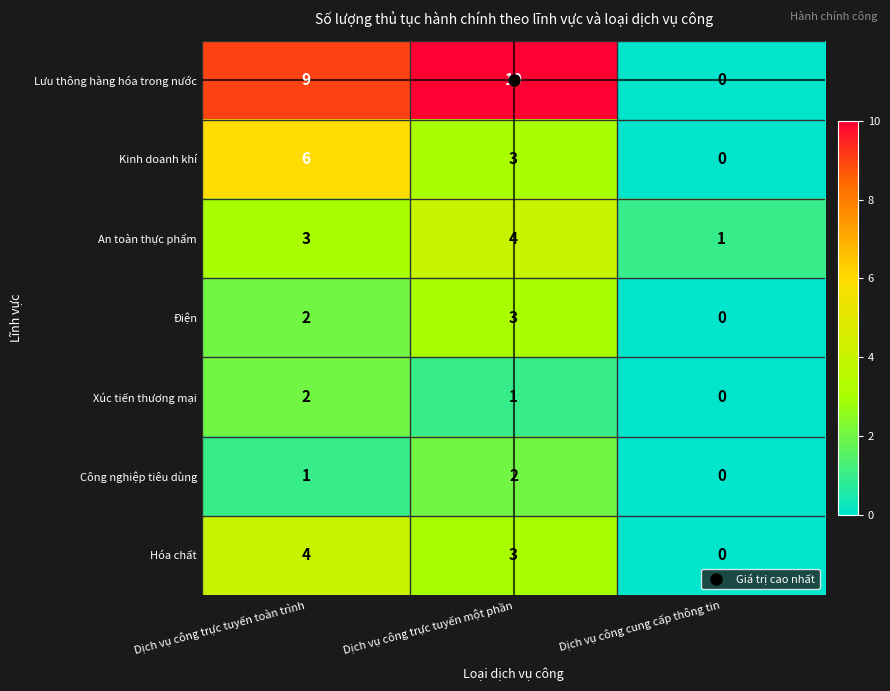

True or false: Điện has a value of 1 at Dịch vụ công trực tuyến toàn trình.

False